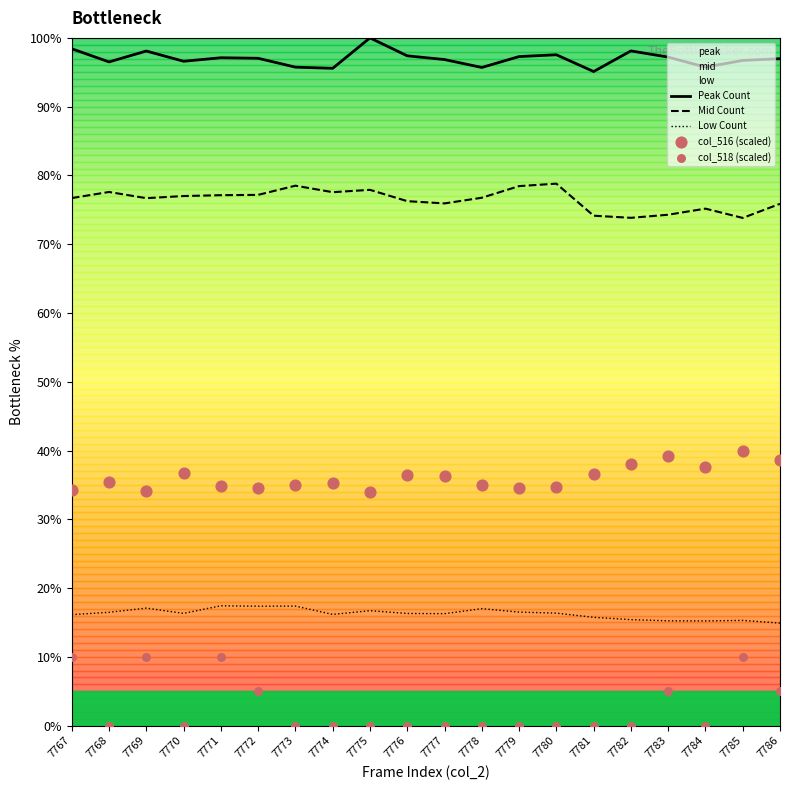

At how many categories does at least one series exceed 16?

20